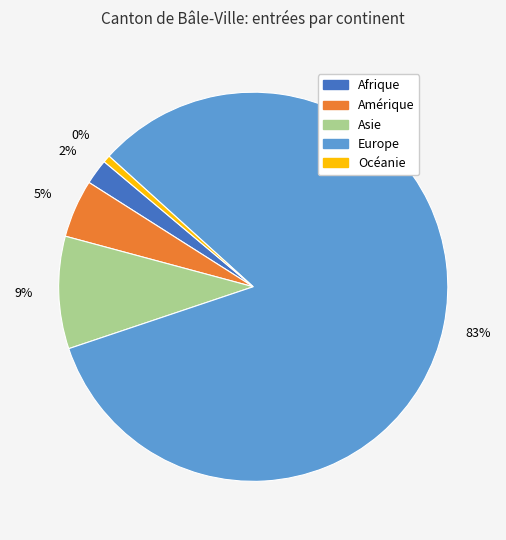

What is the majority slice?

Europe